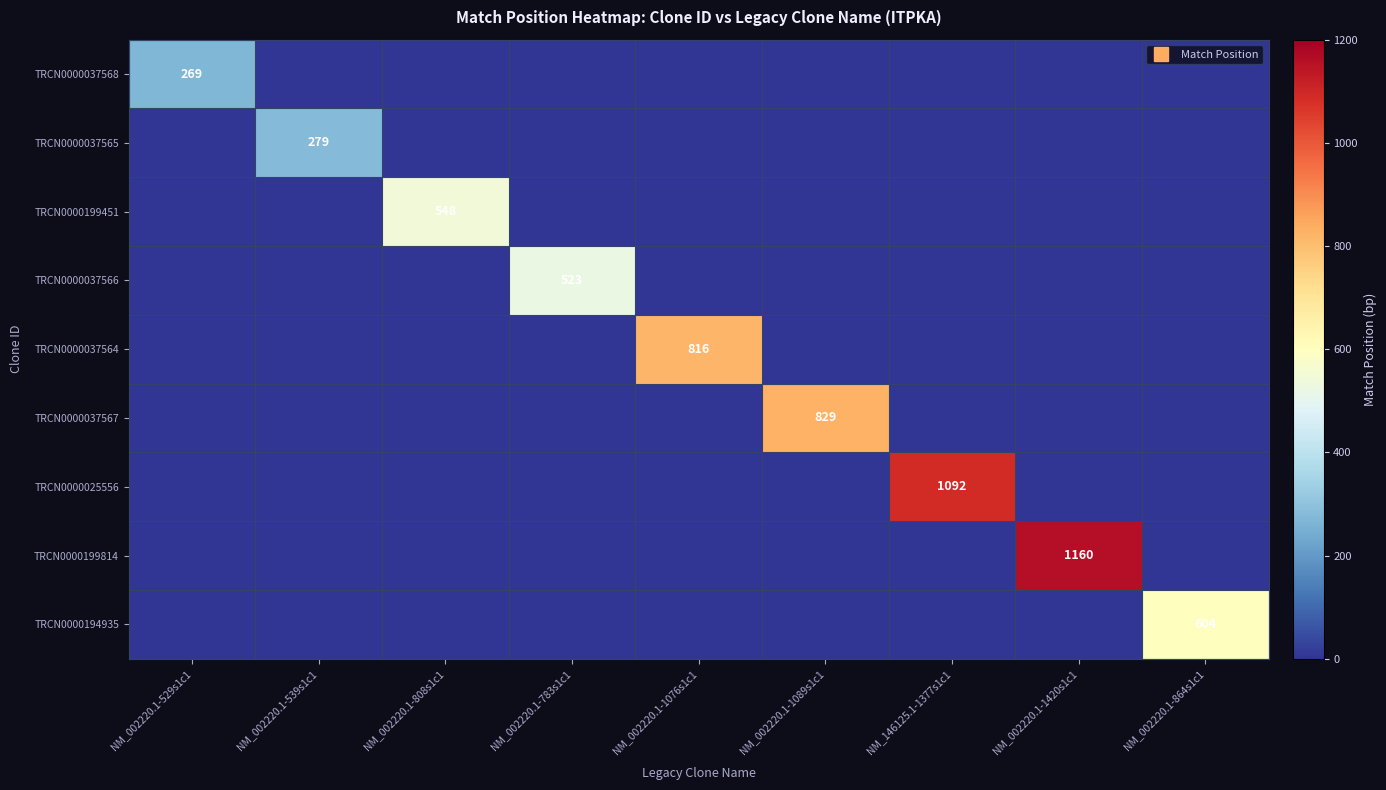

What is the difference between the maximum and minimum values in the TRCN0000037566 series?

523